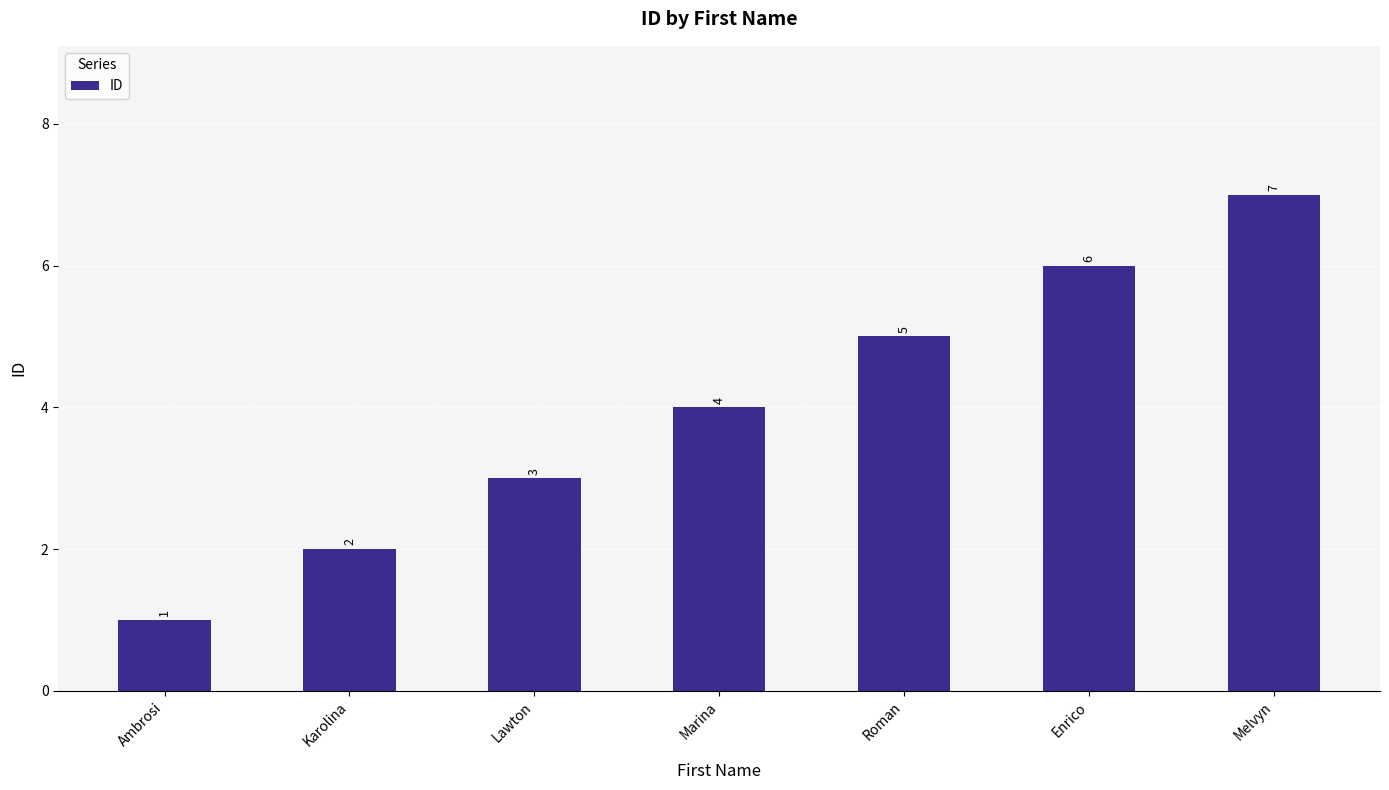

Rank the categories by value from highest to lowest.

Melvyn, Enrico, Roman, Marina, Lawton, Karolina, Ambrosi